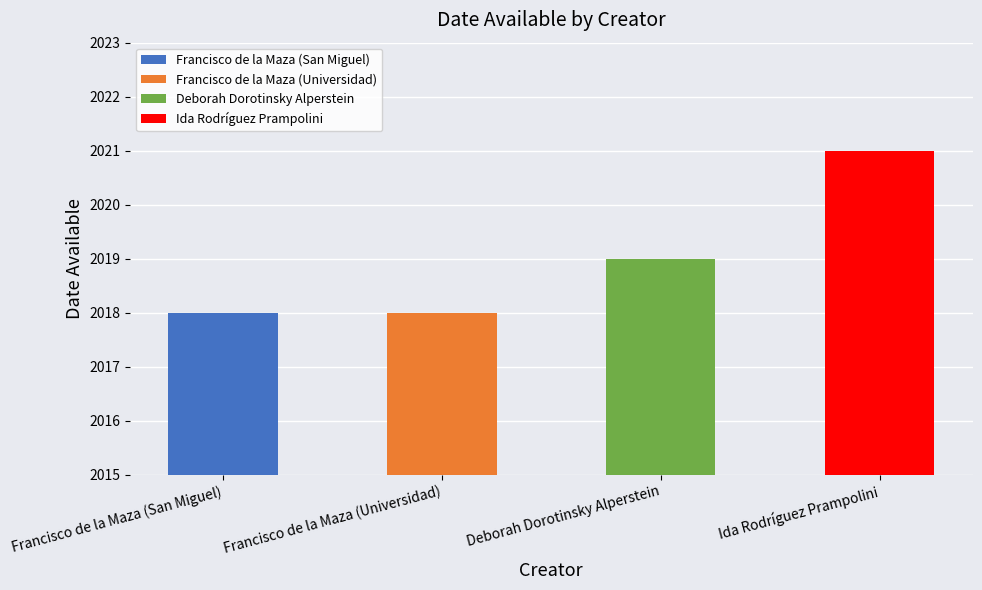

What is the minimum value shown in the chart?

2018